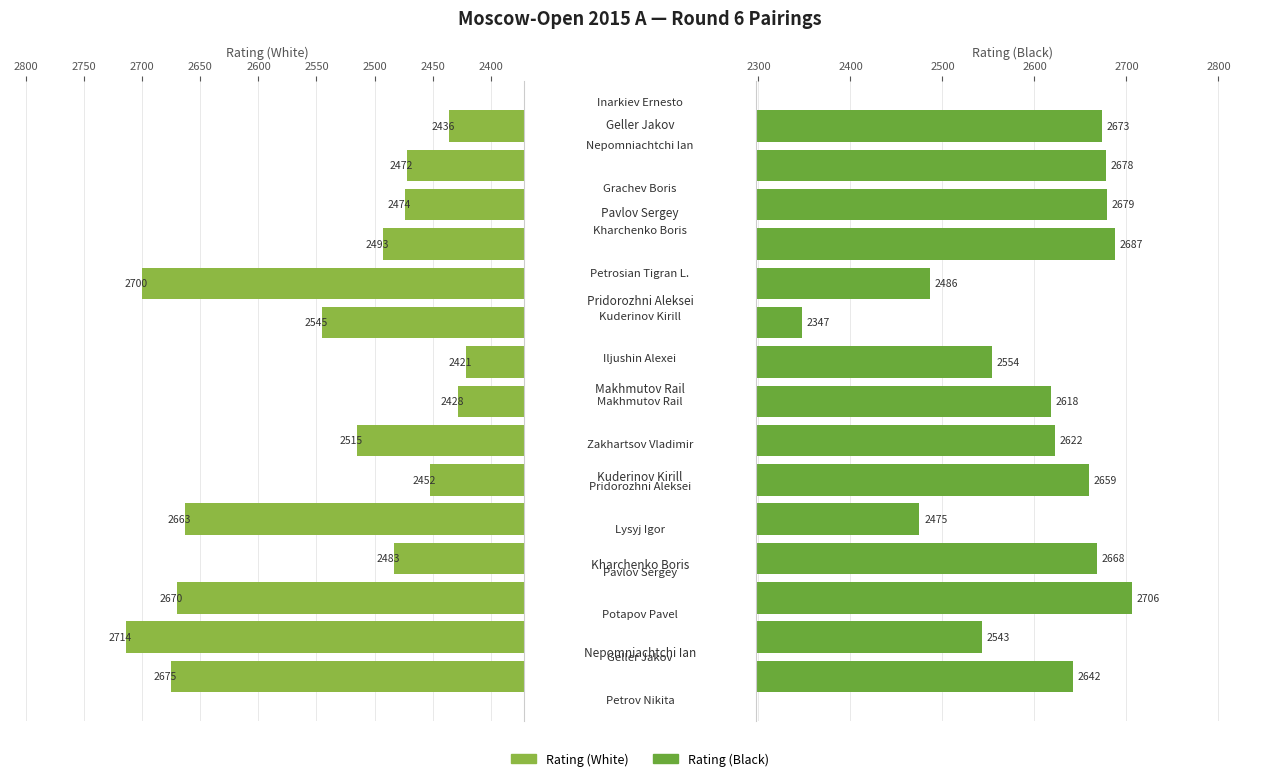

What is the smallest value displayed?

2347